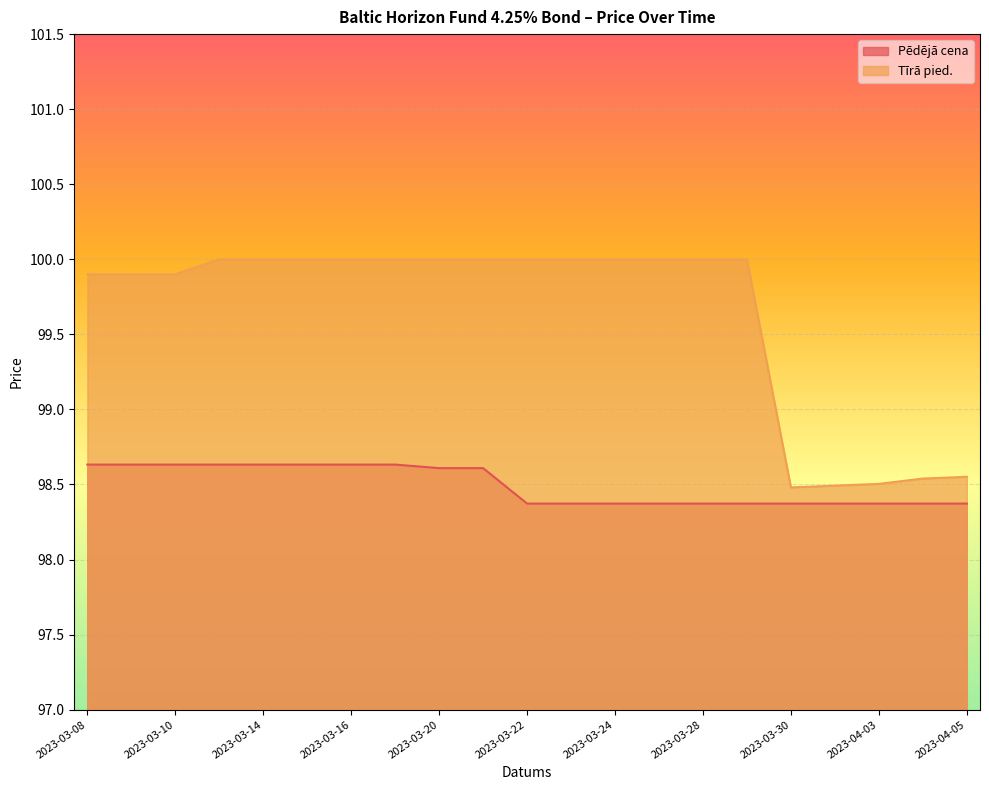

What is the average value of the Tīrā pied. series?

99.6